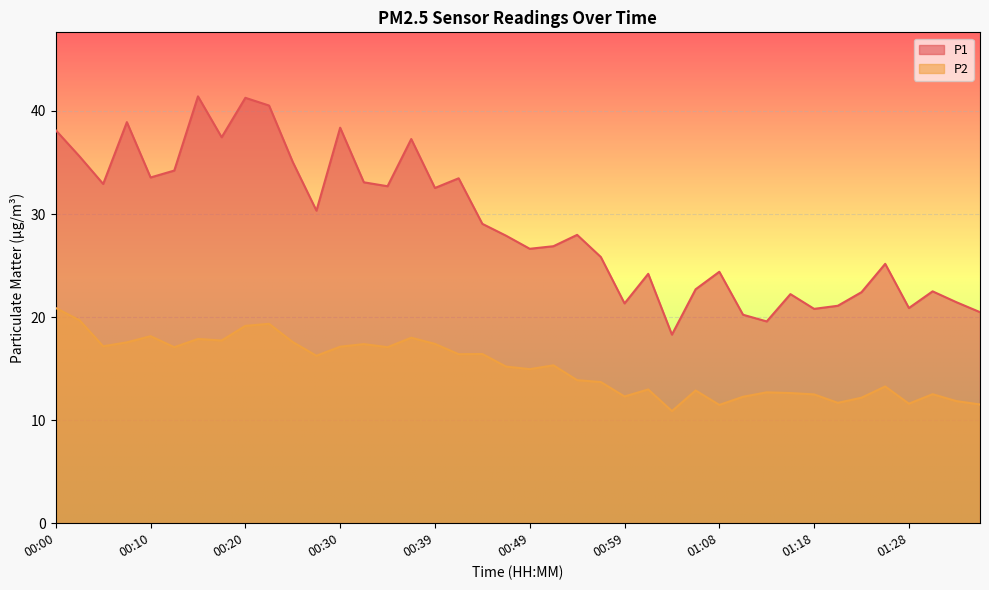

Which category has the highest value across all series?

00:15